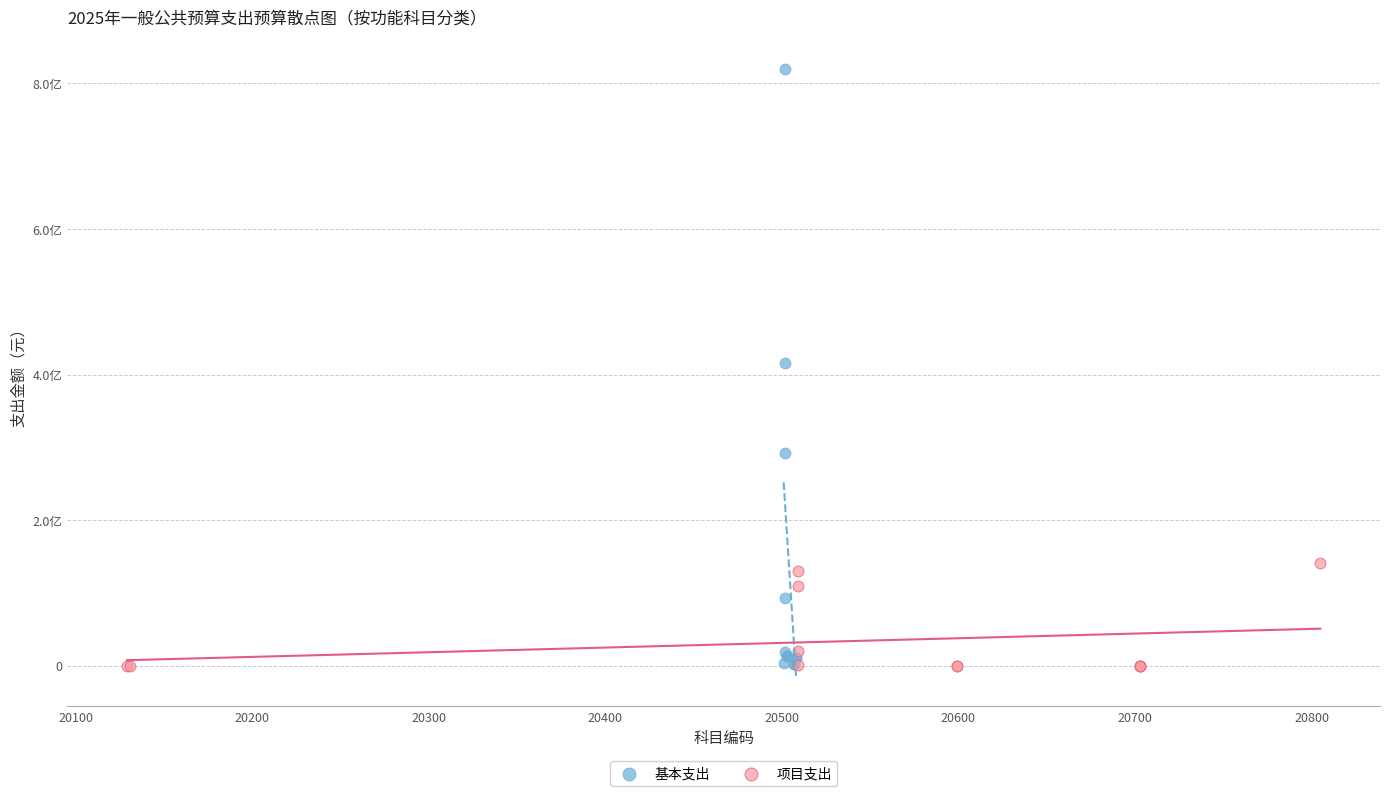

Which series has the largest Y range (max minus min)?

基本支出